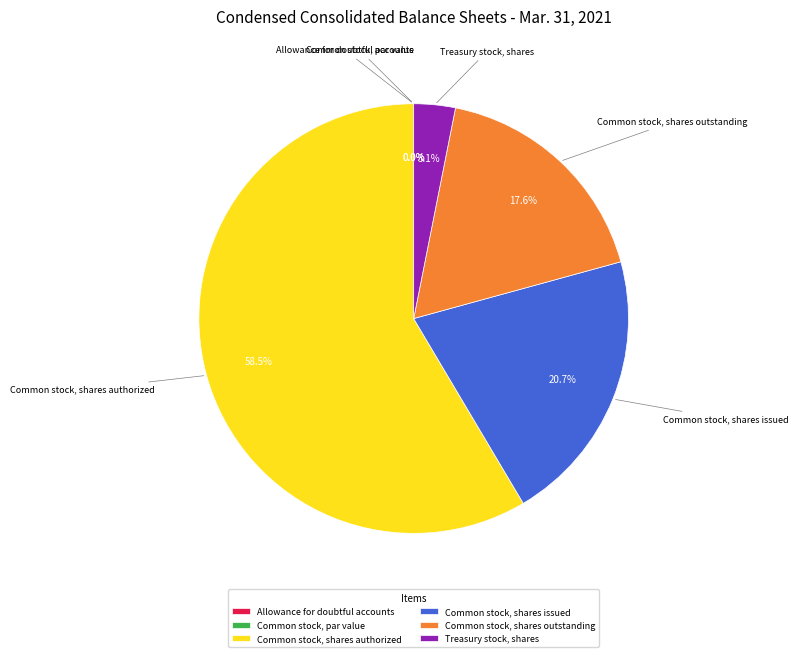

Rank the categories by value from highest to lowest.

Common stock, shares authorized, Common stock, shares issued, Common stock, shares outstanding, Treasury stock, shares, Allowance for doubtful accounts, Common stock, par value